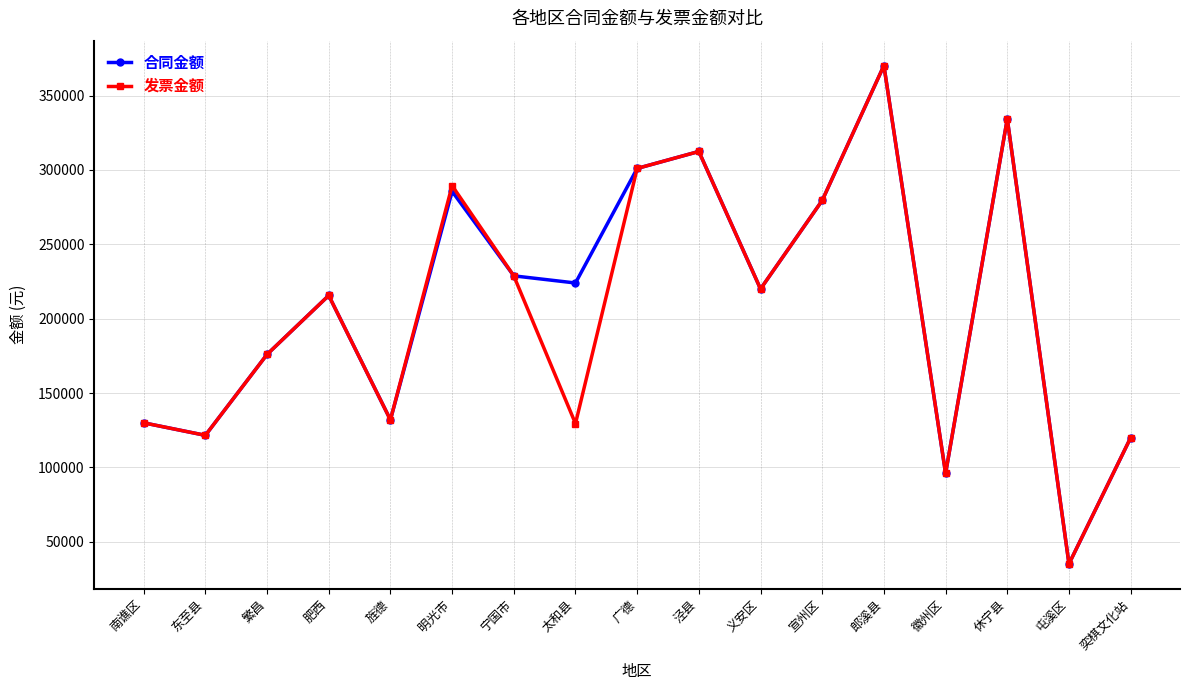

At which category does 发票金额 reach its first local peak?

肥西